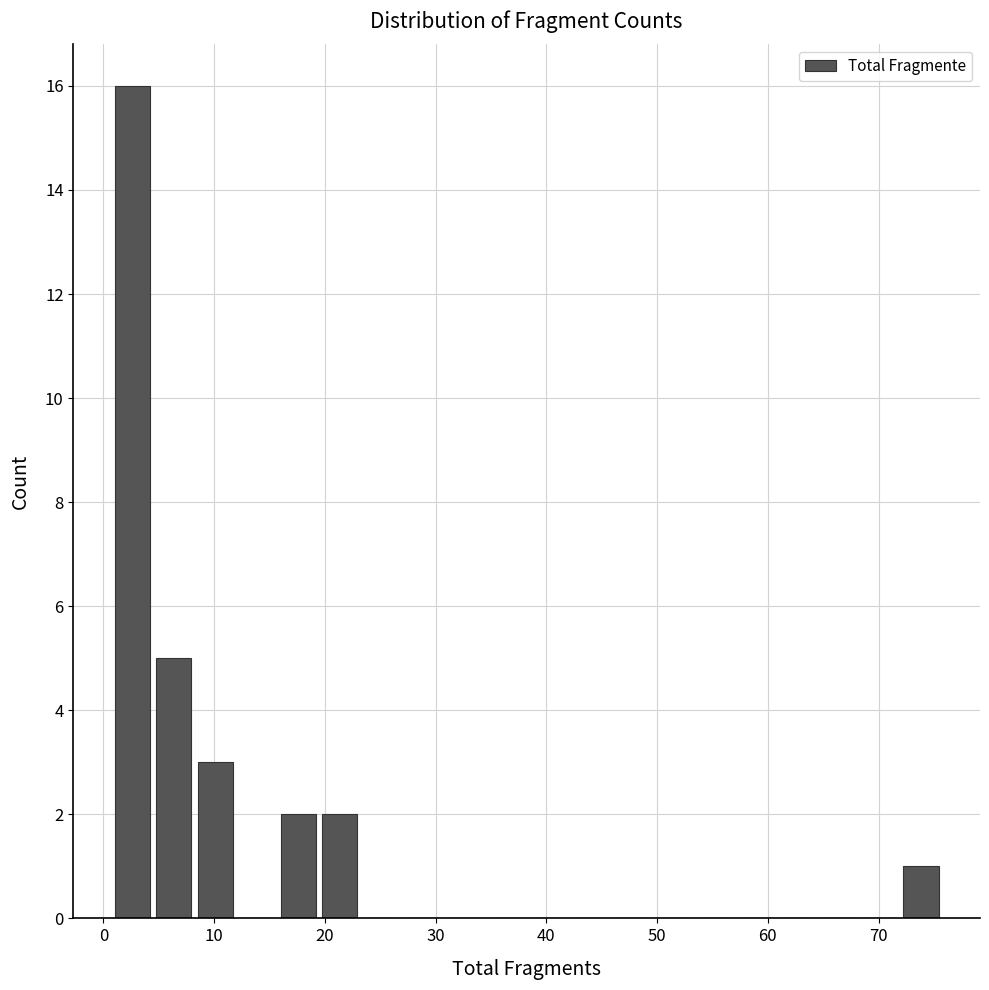

Read against the x-axis, roughly where is the centre of the tallest bar?

3